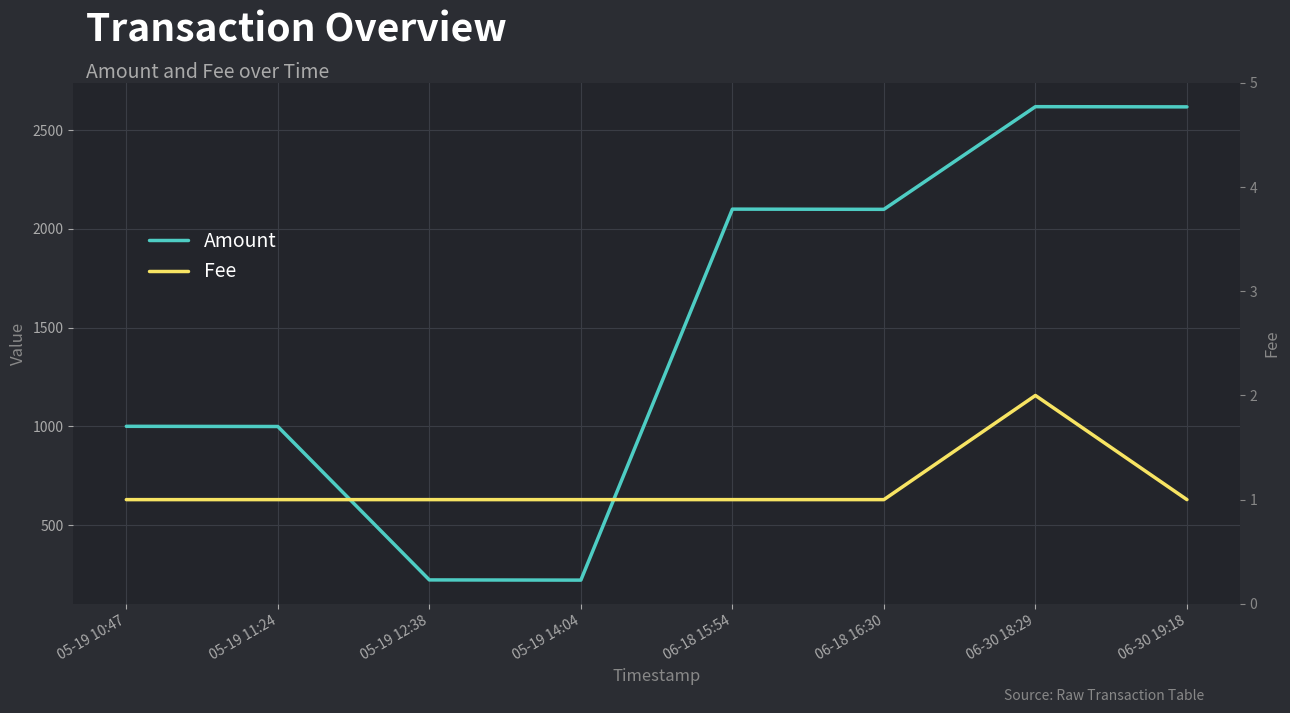

What is the highest value of the Amount series?

2619